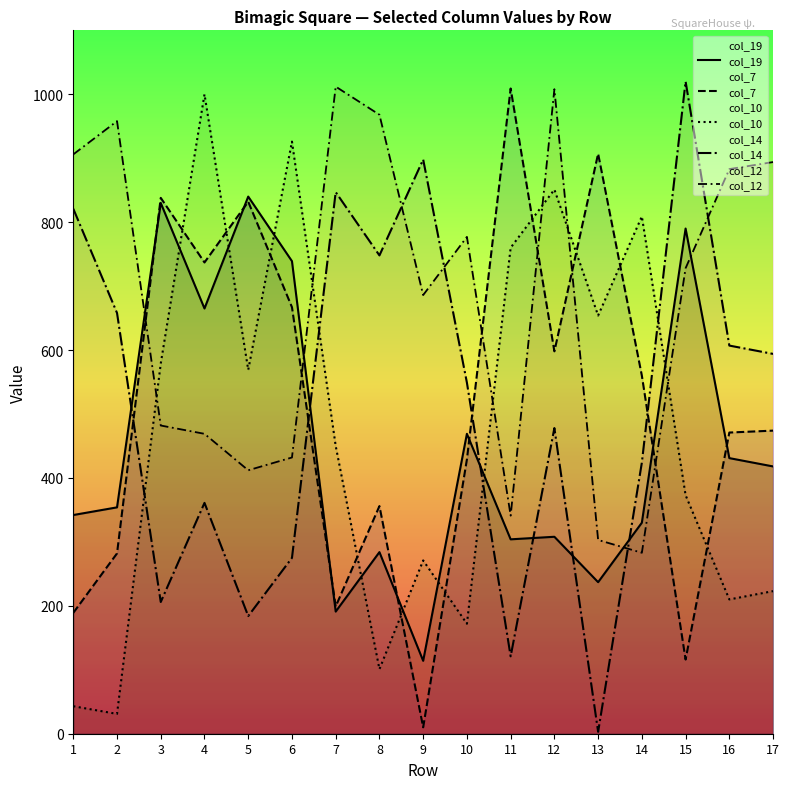

How many lines are shown in the chart?

5